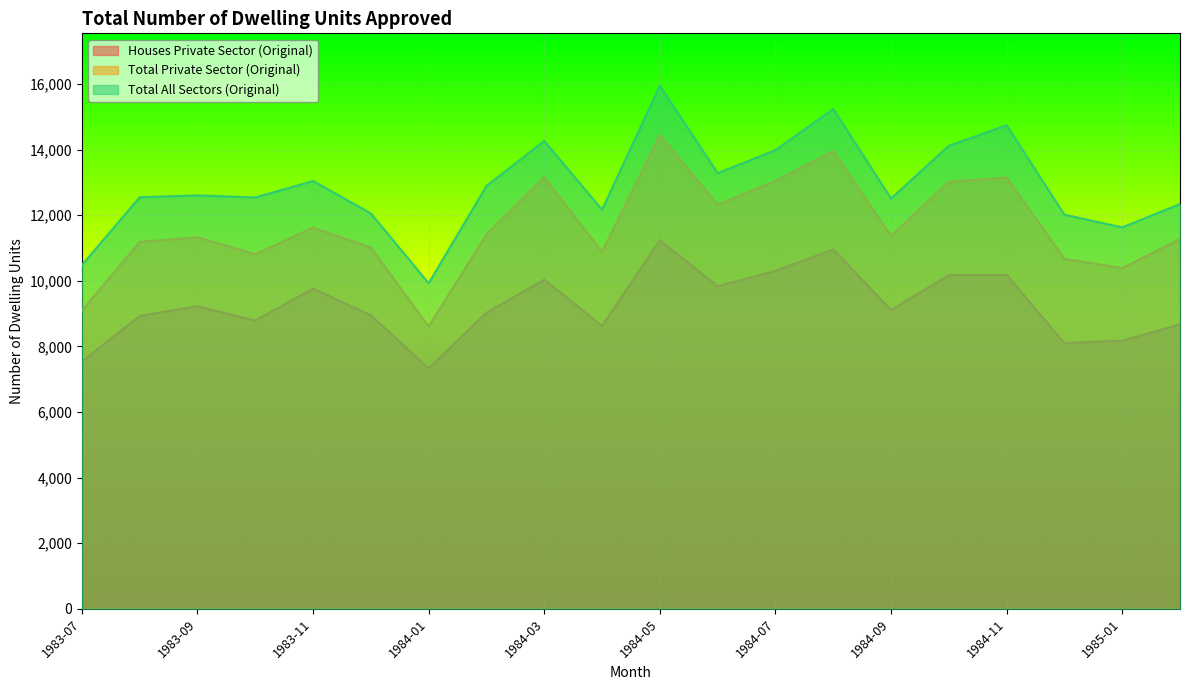

Does the chart display data point markers on the line(s)?

No